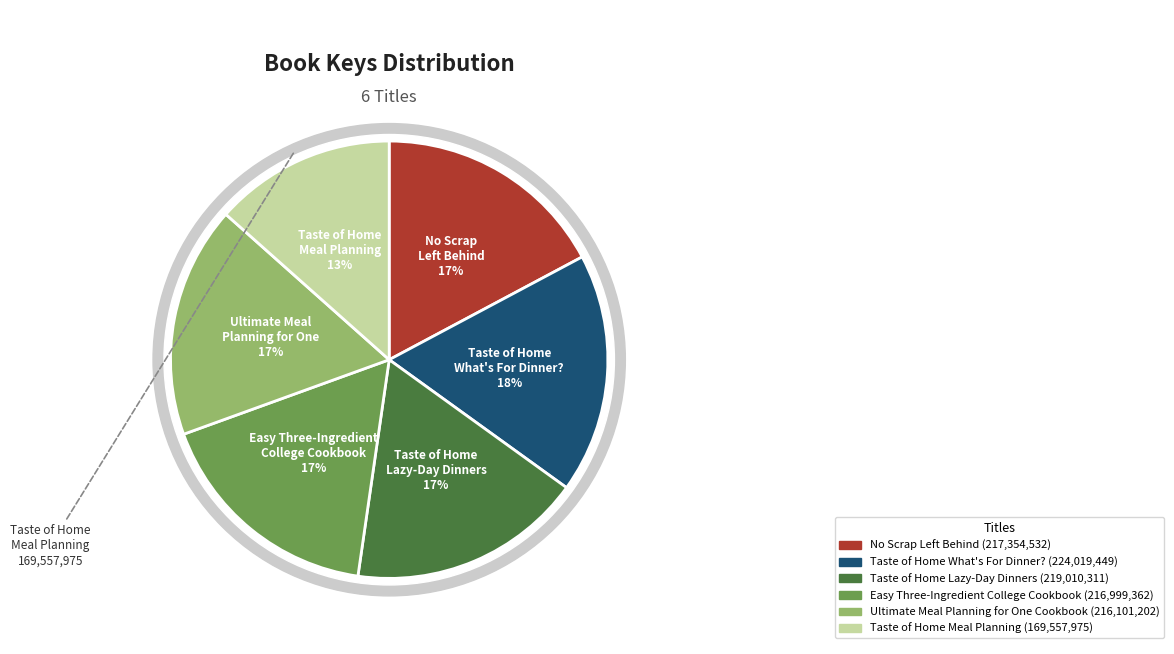

Count the number of slices in the pie.

6